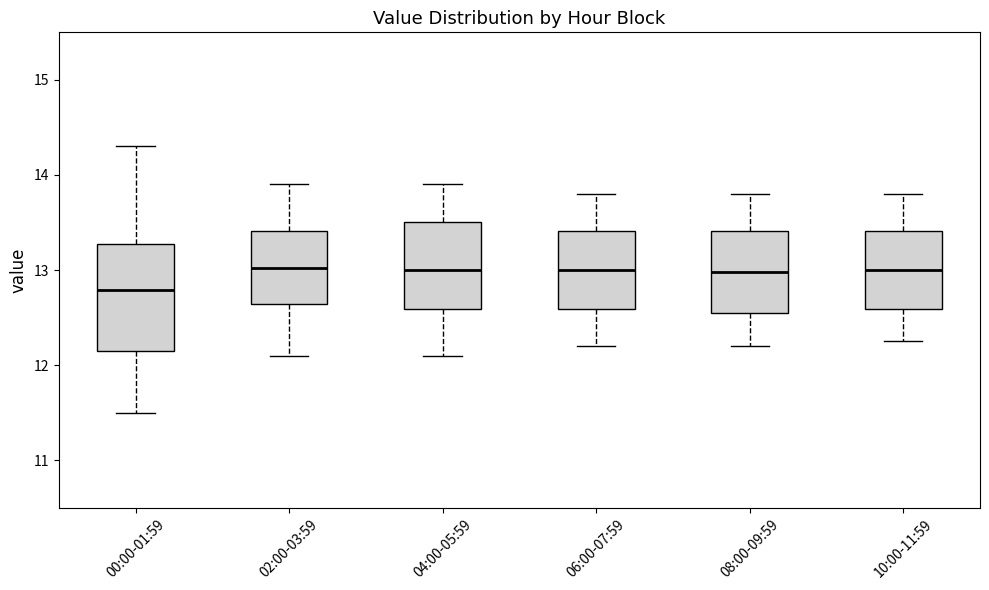

Reading left to right, transcribe this box plot: for each box, give where its median line is, the range the box spans, and where its two whiskers end, as read against the y-axis. The values are not printed on the chart, so give them approximately, as read against the axis.

00:00-01:59: median 12.8, box 12.2 to 13.3, whiskers 11.5 to 14.3
02:00-03:59: median 13.0, box 12.6 to 13.4, whiskers 12.1 to 13.9
04:00-05:59: median 13.0, box 12.6 to 13.5, whiskers 12.1 to 13.9
06:00-07:59: median 13.0, box 12.6 to 13.4, whiskers 12.2 to 13.8
08:00-09:59: median 13.0, box 12.6 to 13.4, whiskers 12.2 to 13.8
10:00-11:59: median 13.0, box 12.6 to 13.4, whiskers 12.3 to 13.8